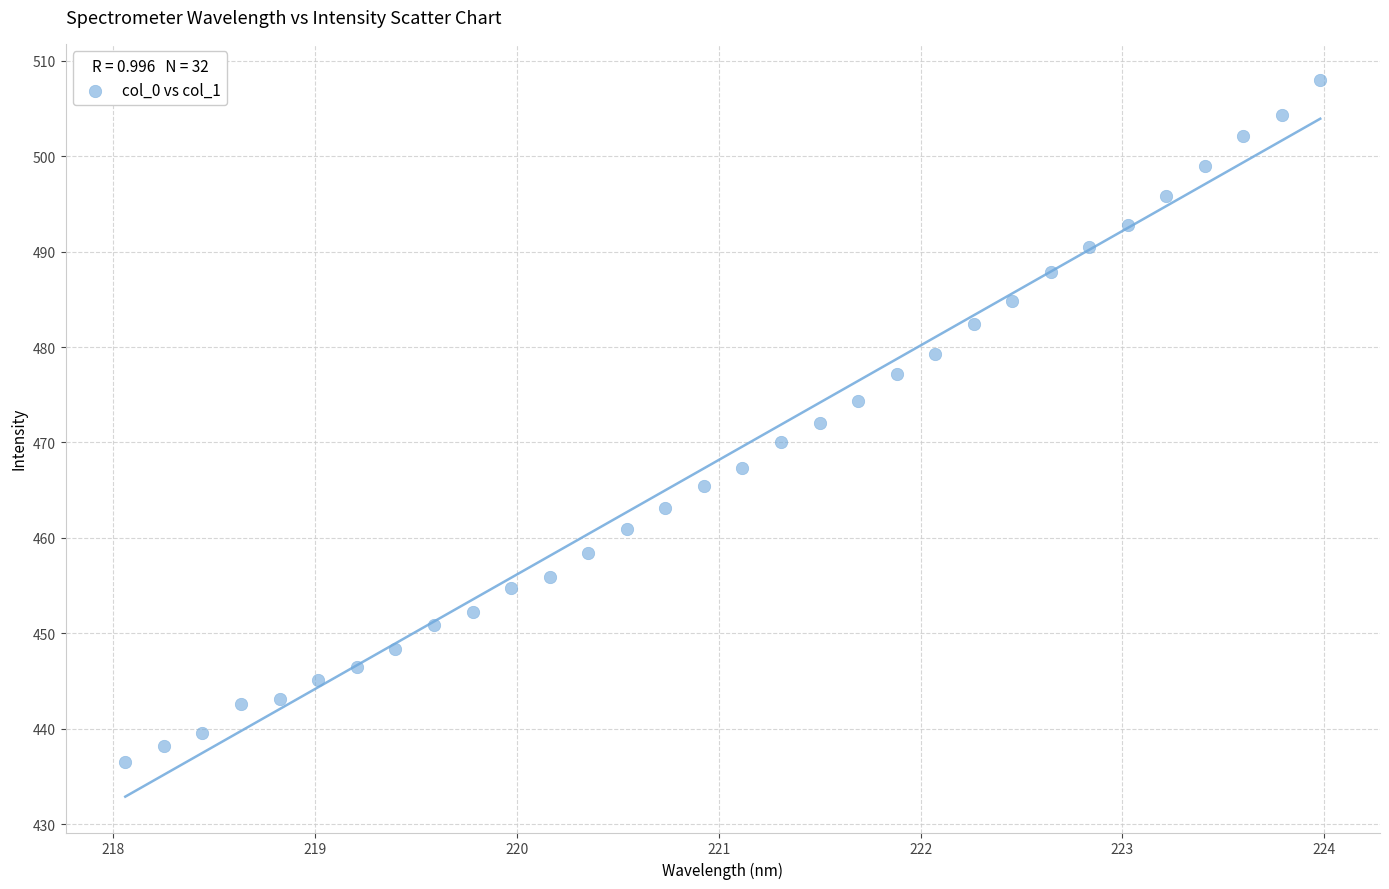

What is the range of Y values (max minus min)?

71.5